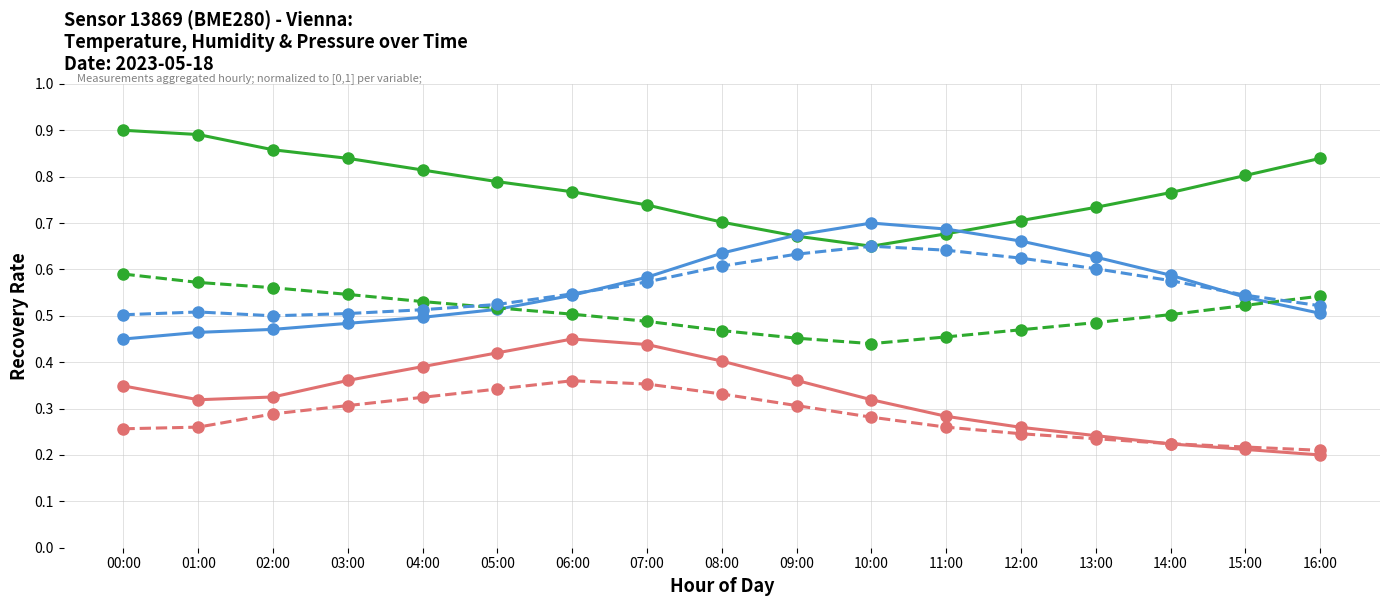

Which category has the highest value across all series?

00:00